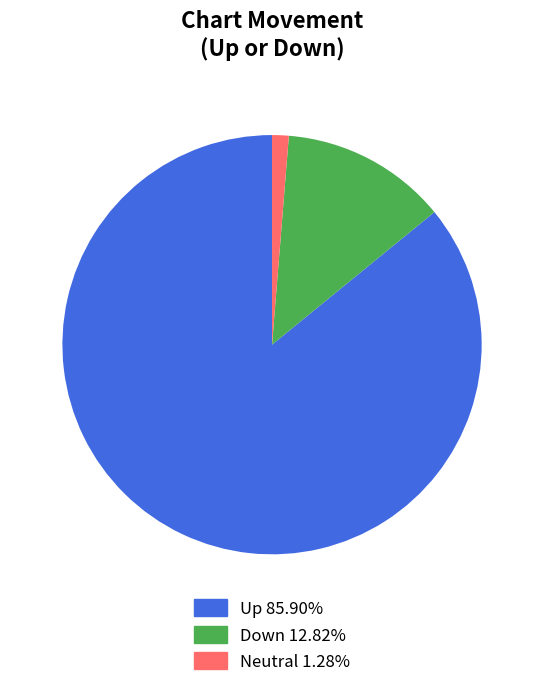

Is there any slice that represents more than half of the pie?

Yes